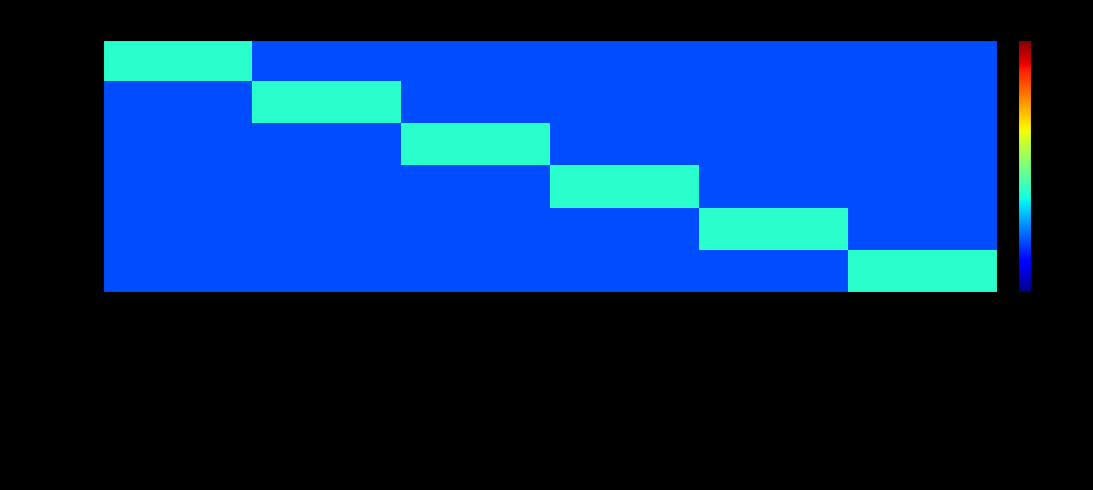

How many categories are shown in the chart?

6